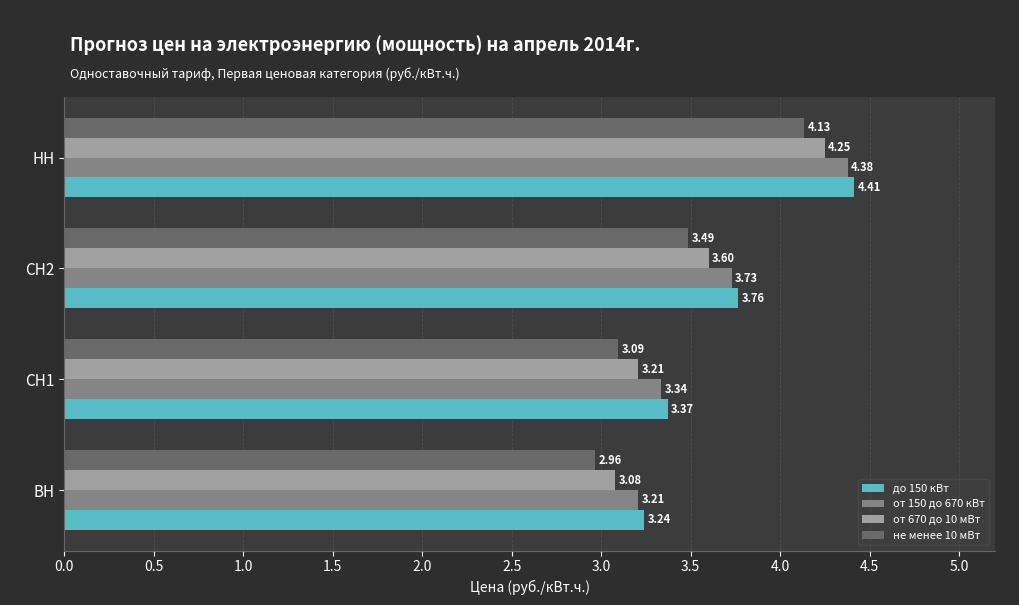

Which label corresponds to the smallest value in the chart?

ВН